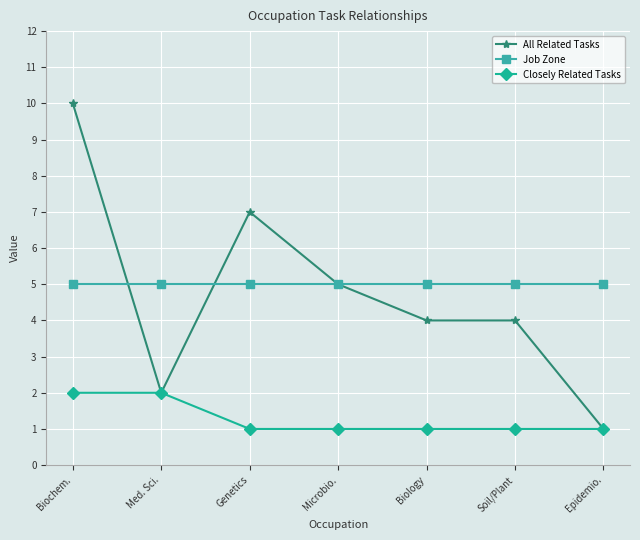

The value of Job Zone at Epidemio. is 9. True or false?

False